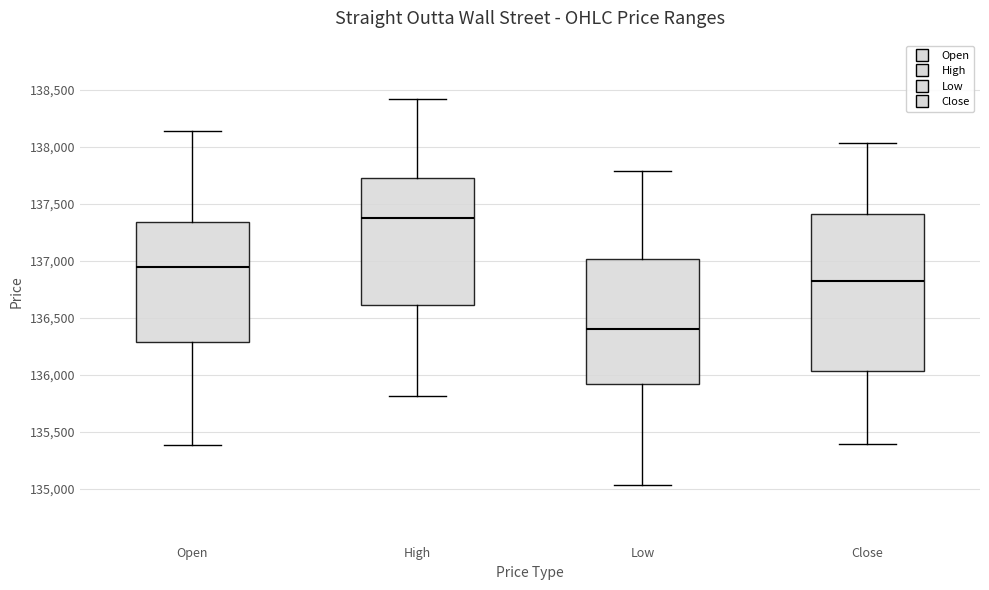

Which box is the tallest, from its lower edge to its upper edge?

Close